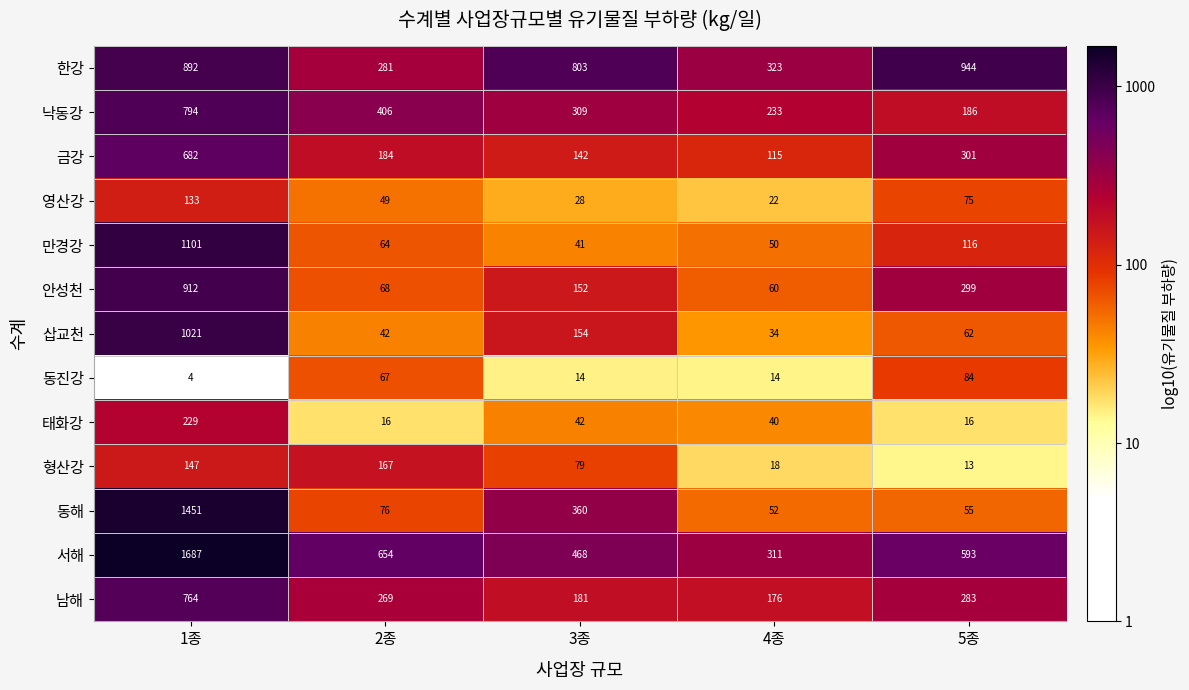

Where does the 삽교천 series first go above 62?

1종